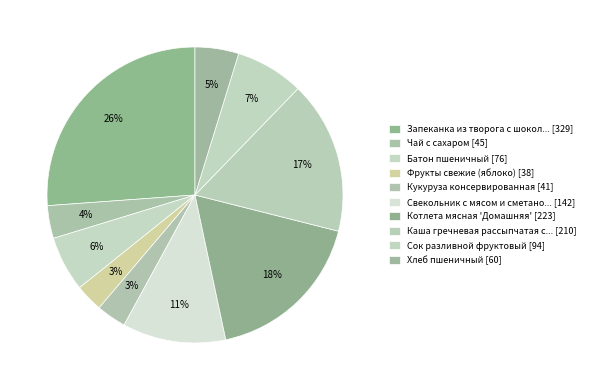

Count the number of slices in the pie.

10